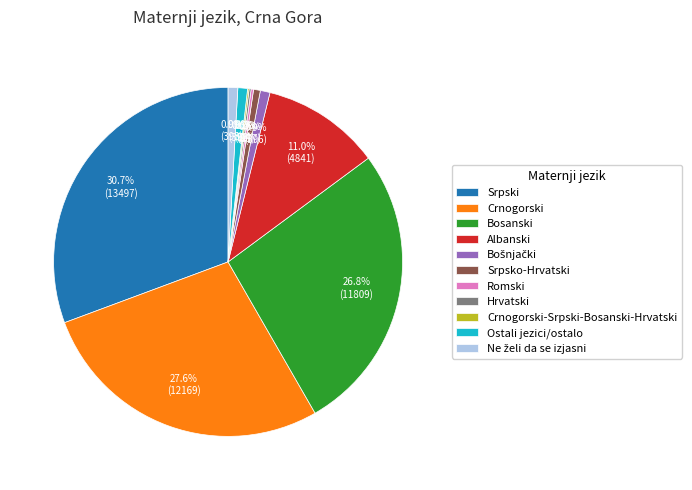

To the nearest percent, what is the average slice percentage?

9%